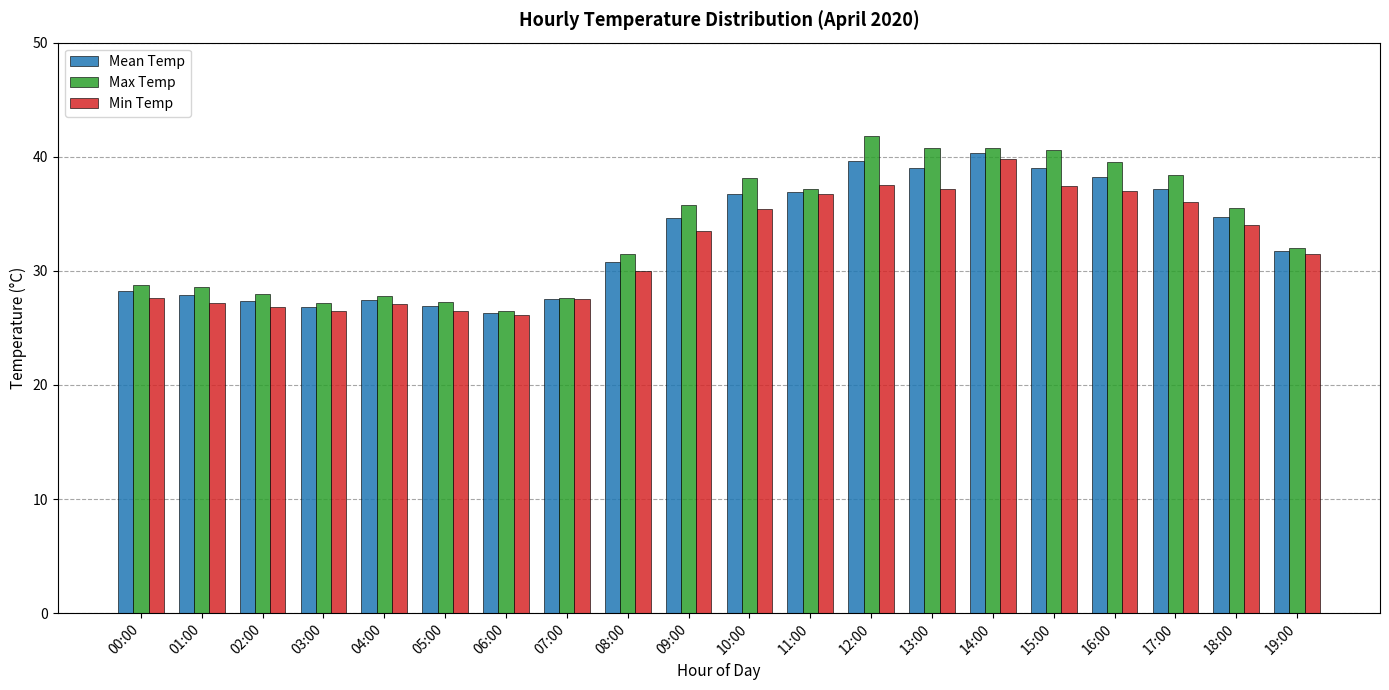

What is the minimum value shown in the chart?

26.1